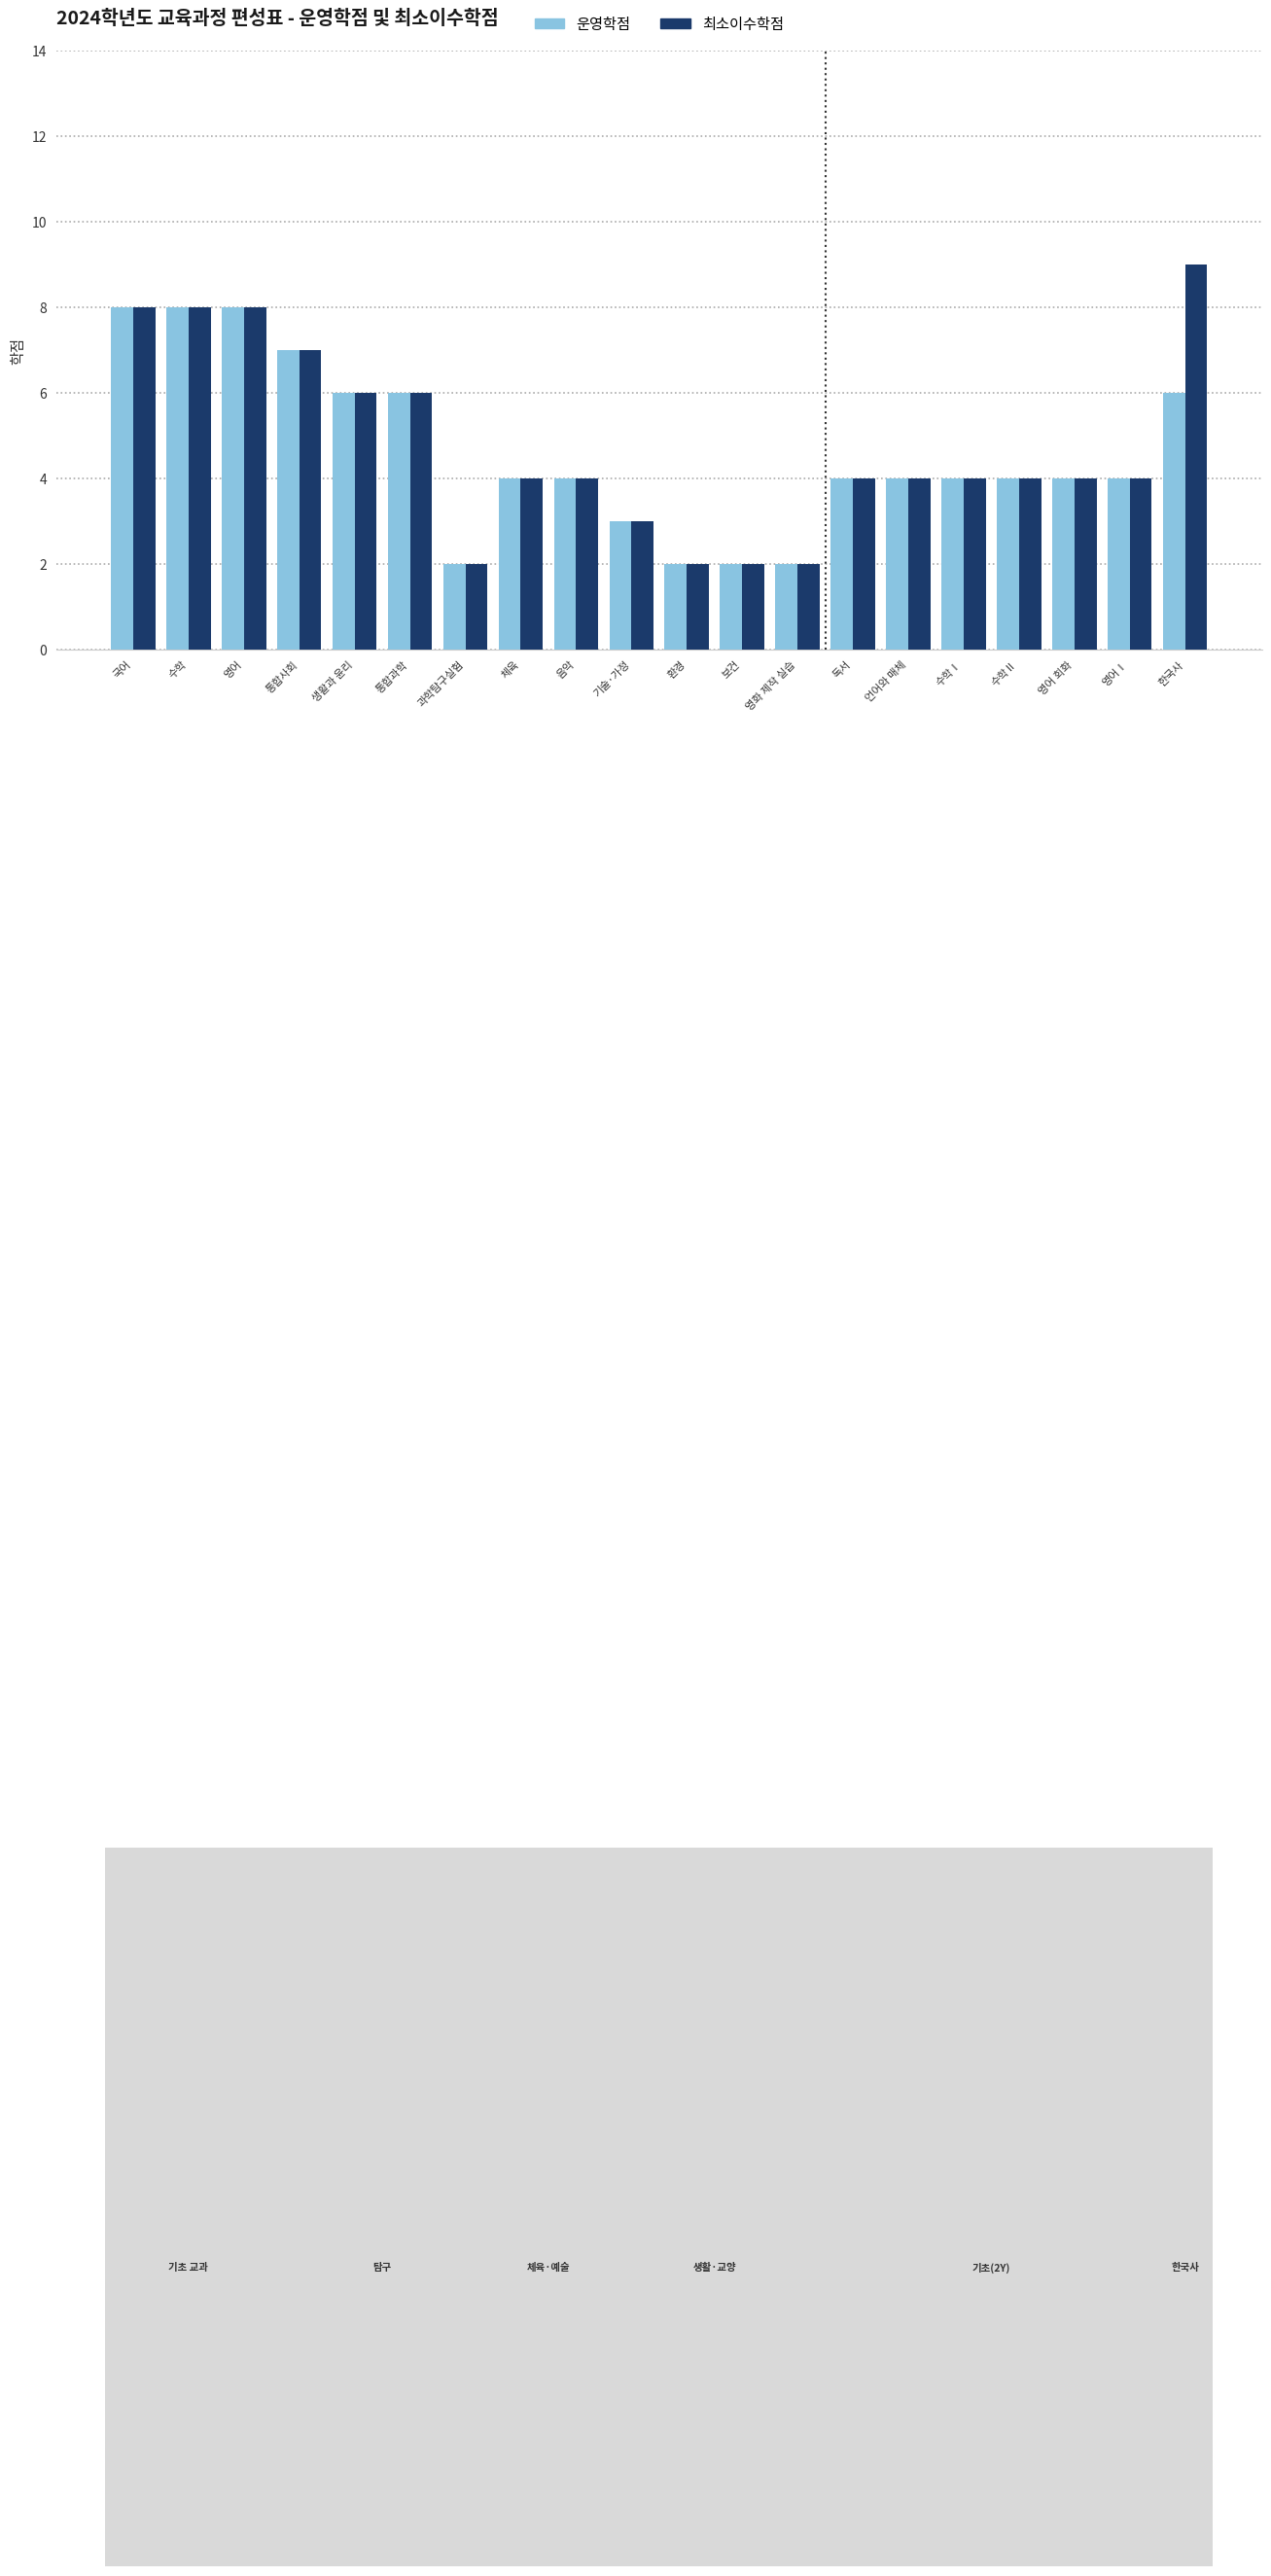

List the series in order of their overall mean, highest first.

최소이수학점, 운영학점